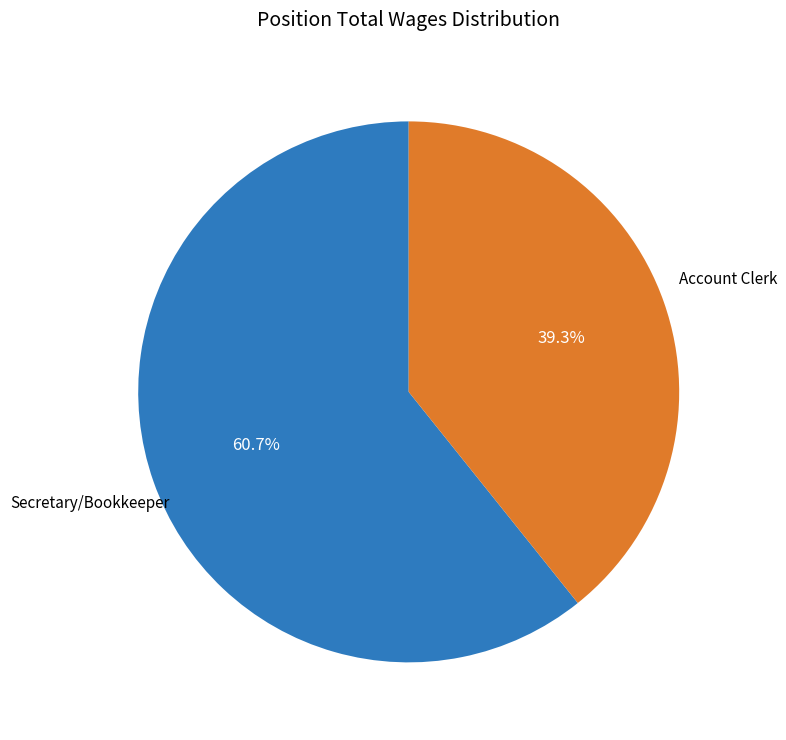

Does any single category account for the majority?

Yes